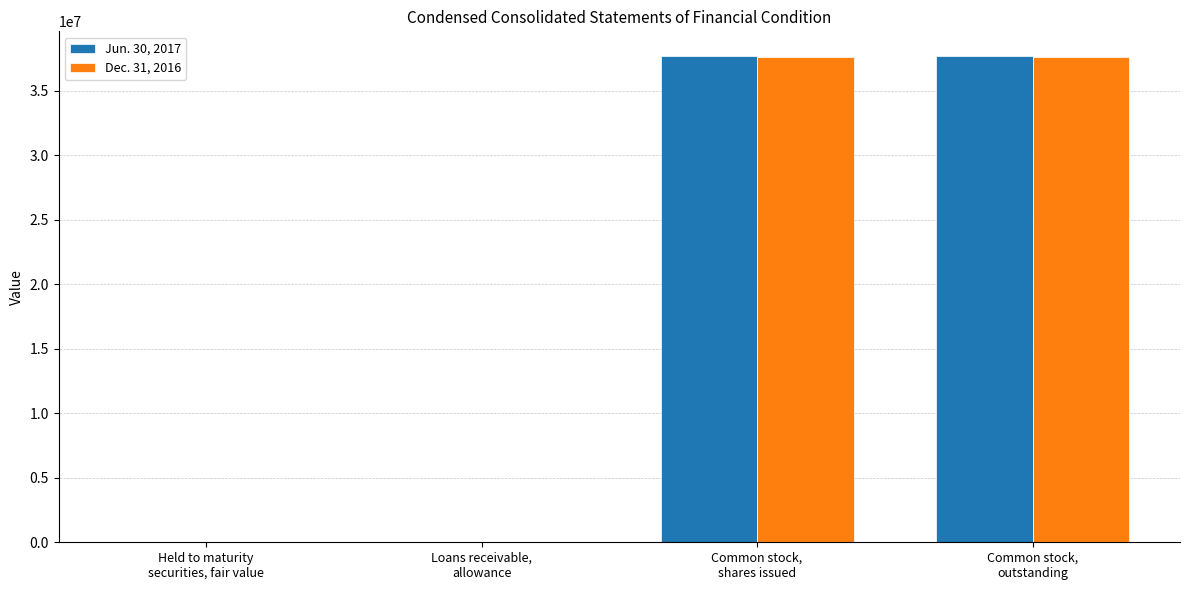

What is the maximum value shown in the chart?

37713171